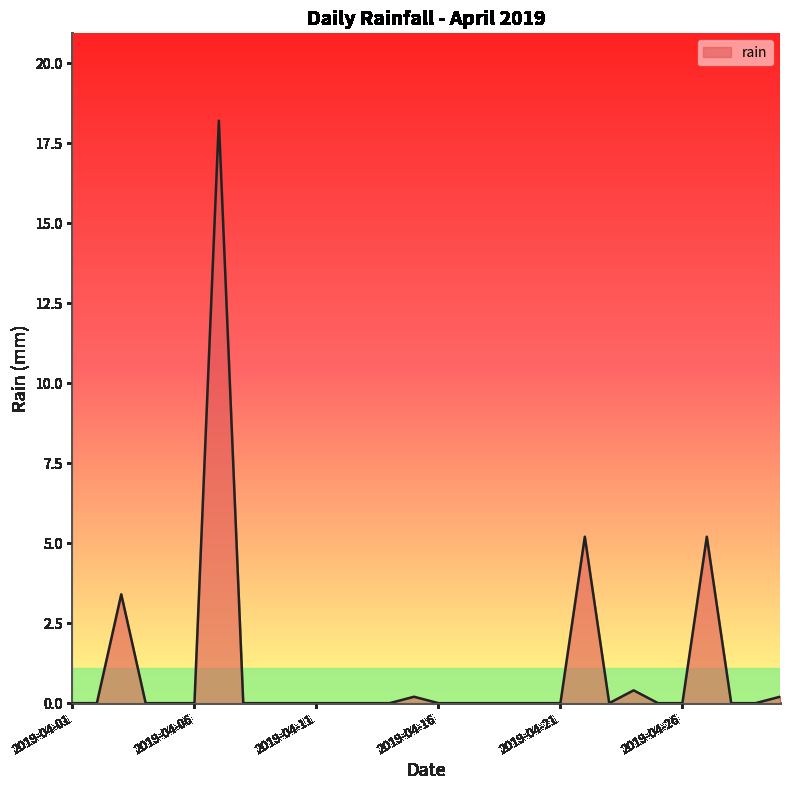

What is the average value?

1.1